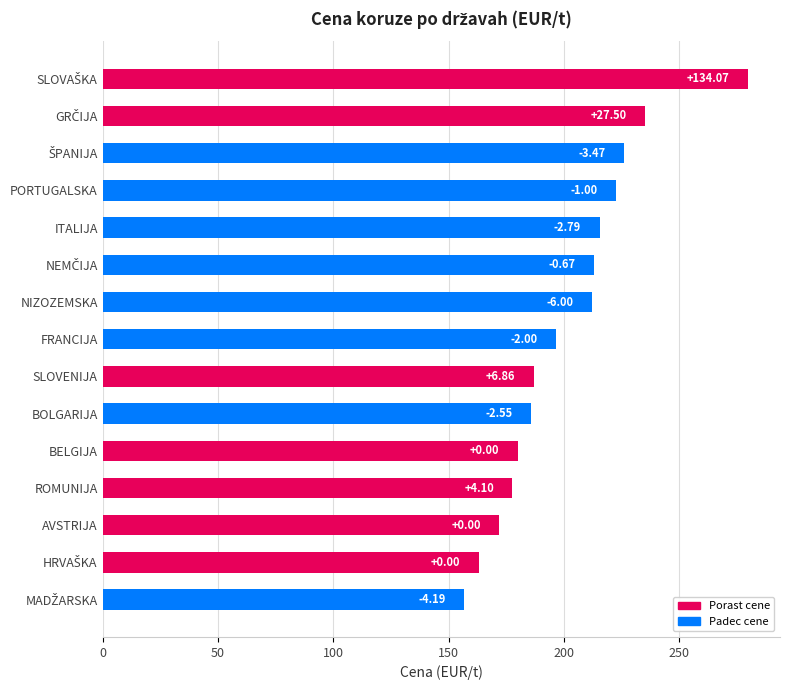

Are the bars horizontal?

Yes